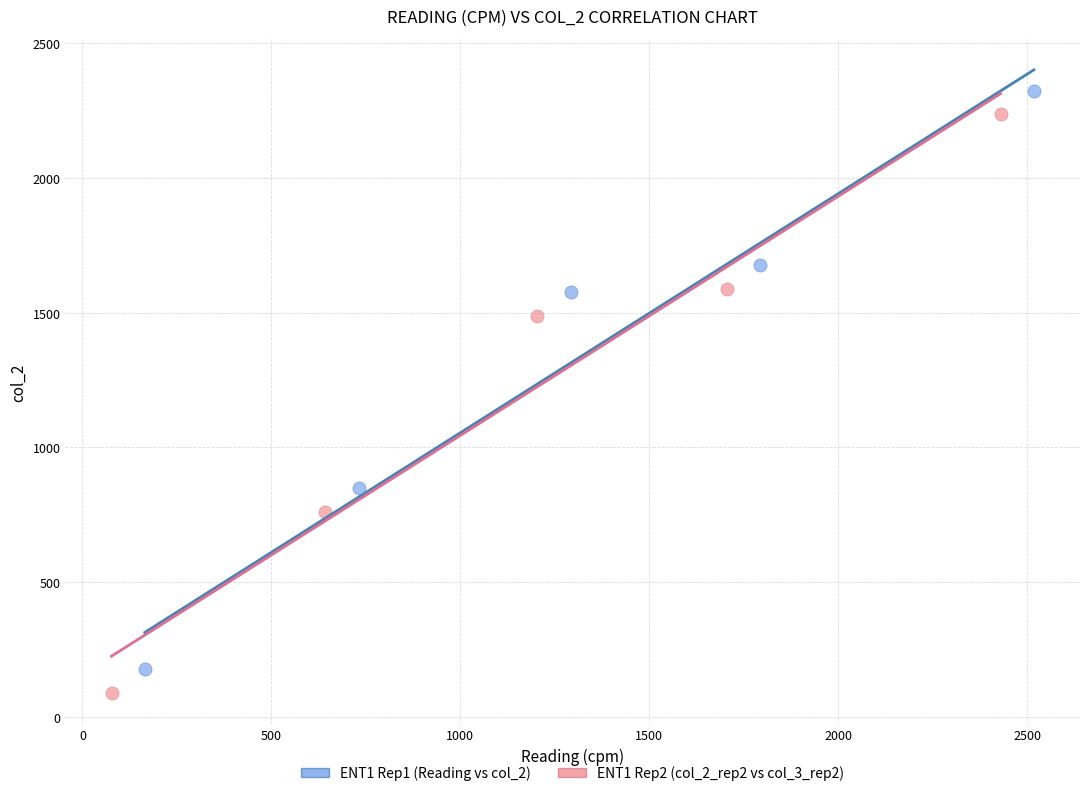

What are all the series names shown in the legend?

ENT1 Rep1 (Reading vs col_2), ENT1 Rep2 (col_2_rep2 vs col_3_rep2)